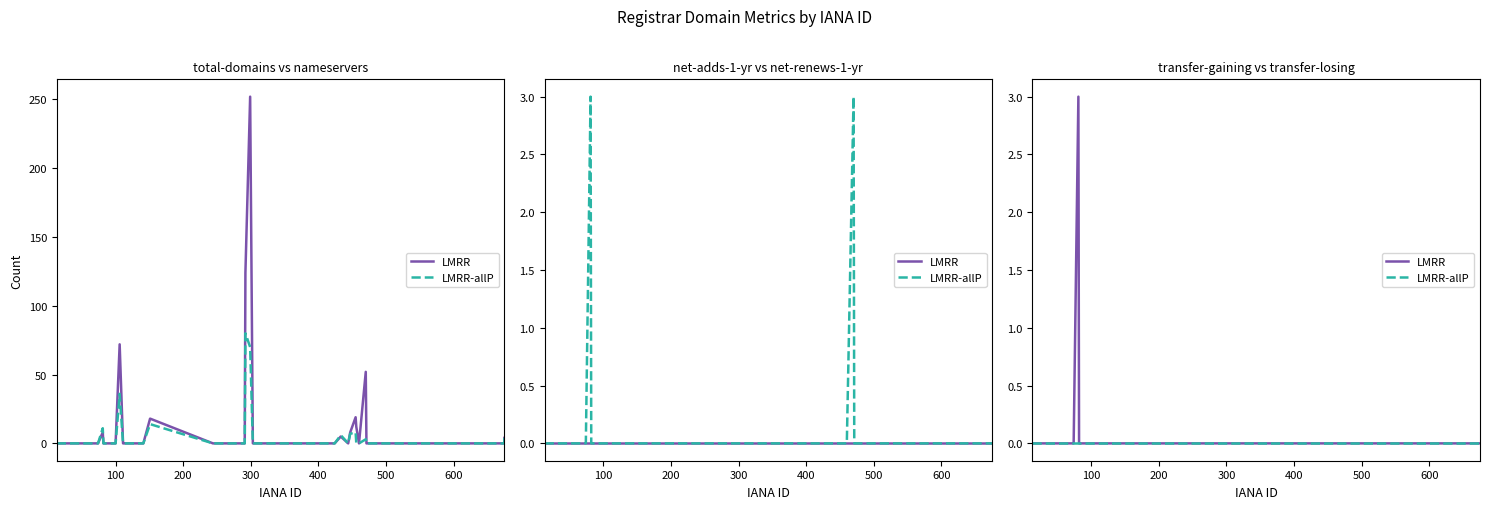

Is the value of LMRR-allP at 38 greater than the value of LMRR at 31?

No